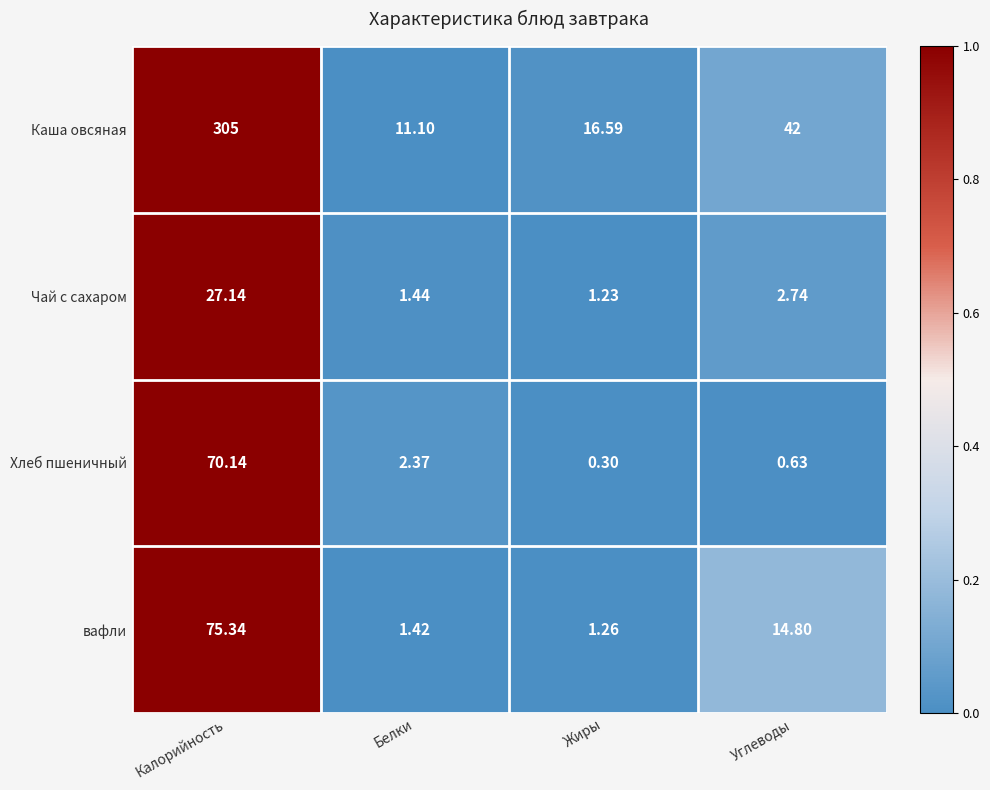

At how many categories does at least one series exceed 0?

4